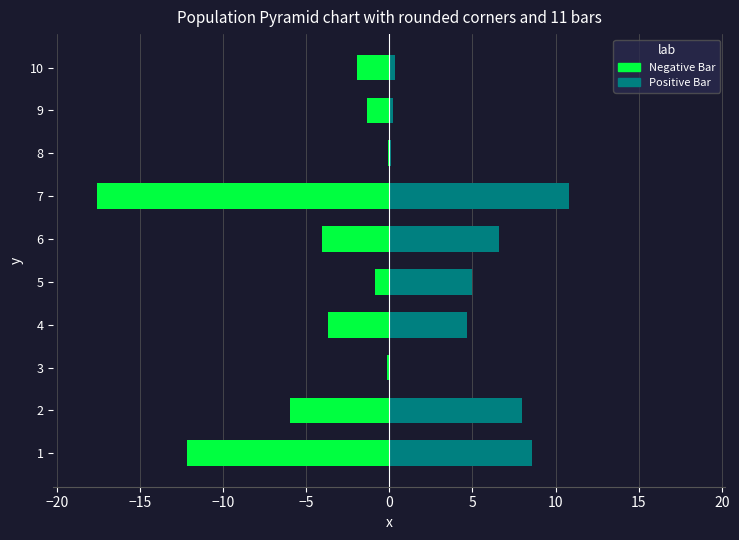

What is the value of the Negative Bar bar at the 1st from the left?

-12.2